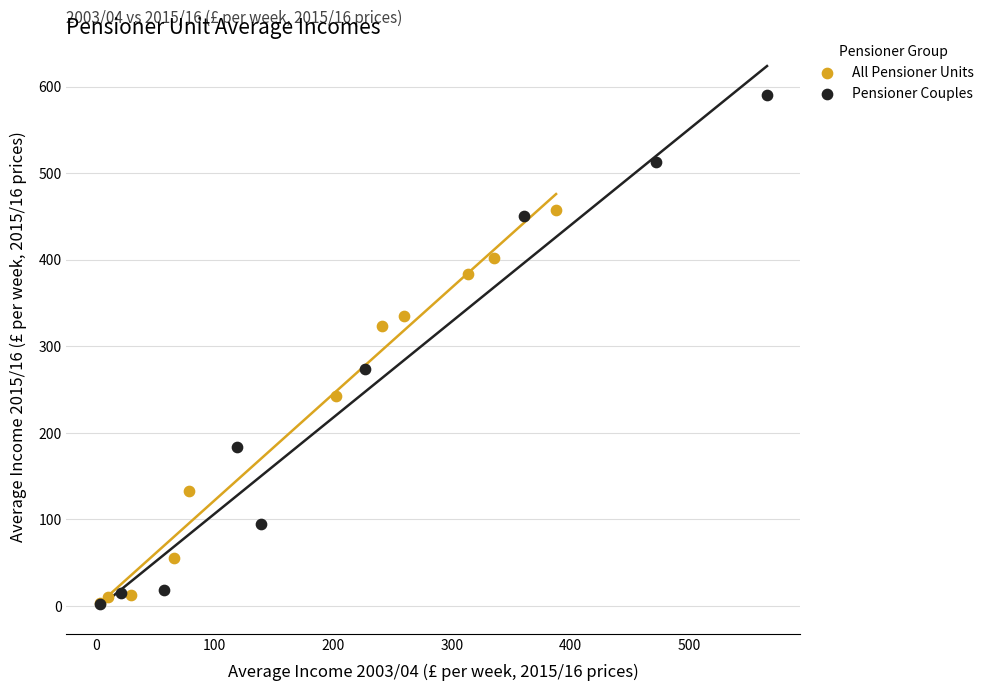

Which series has the largest Y range (max minus min)?

Pensioner Couples